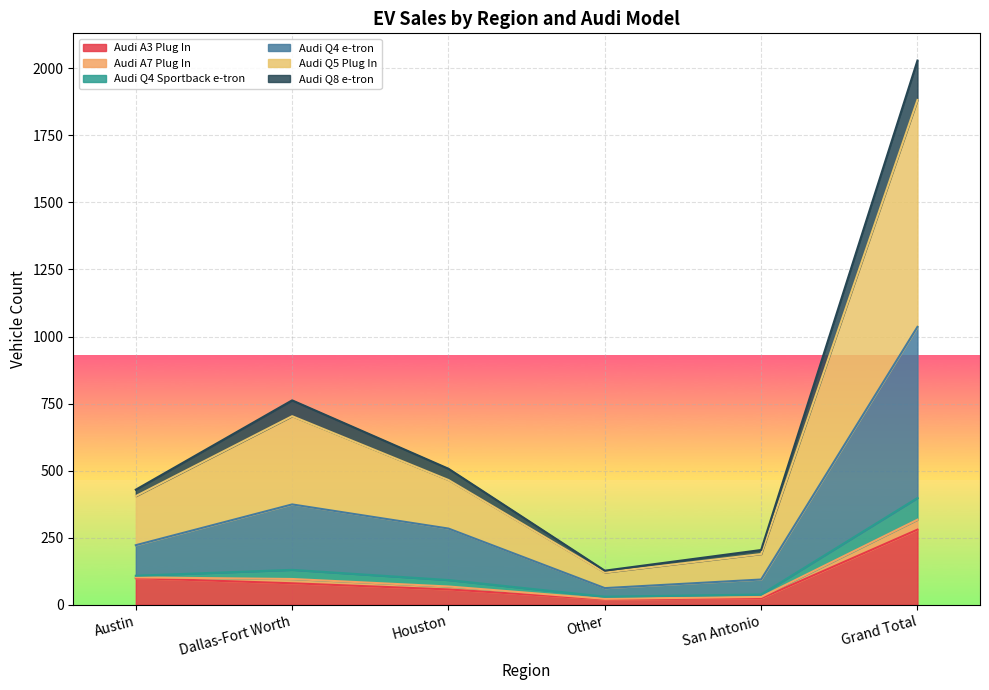

In Audi Q8 e-tron, how many points are lower than both neighbors (excluding endpoints)?

1